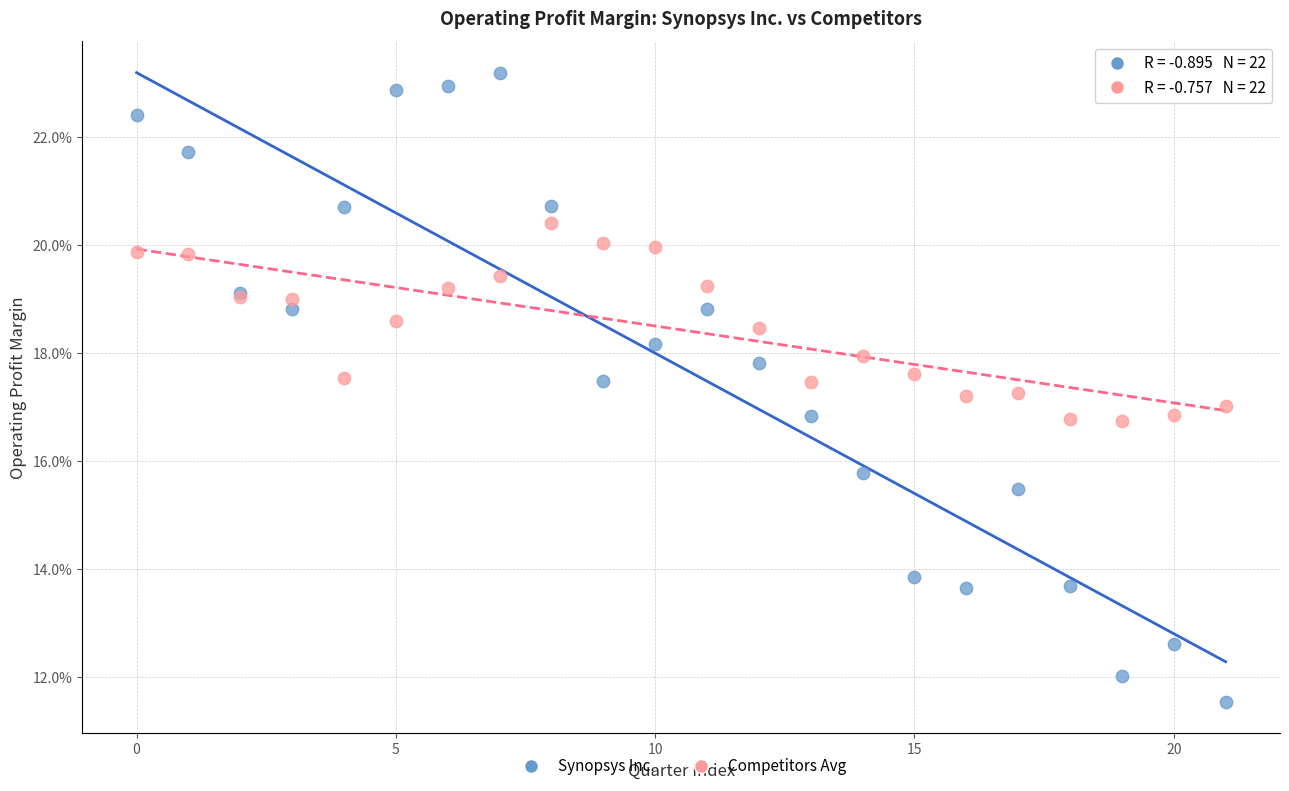

Which series reaches the minimum Y coordinate?

Synopsys Inc.